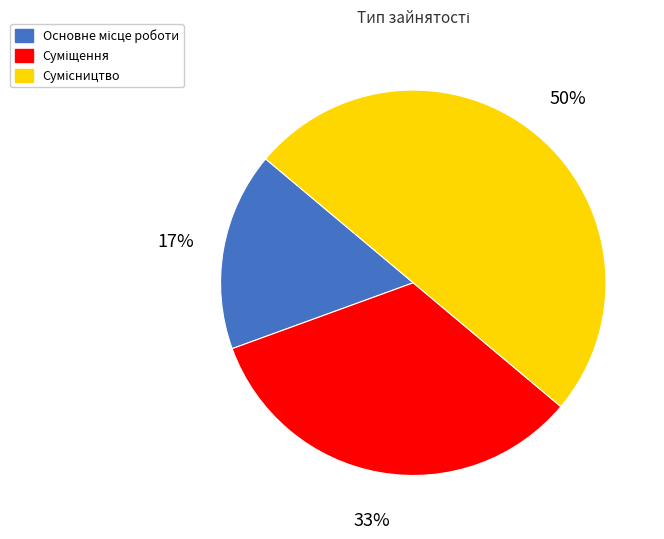

To the nearest percent, what is the difference between the largest and smallest slice percentages?

33%